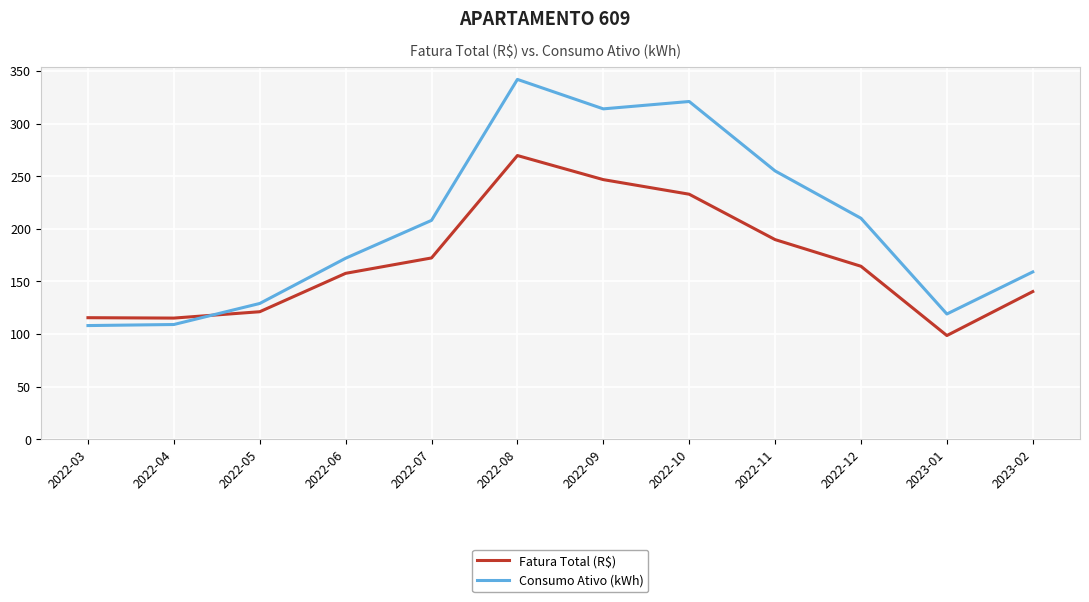

What is the difference between the Fatura Total (R$) values at 2022-08 and 2023-02?

129.3